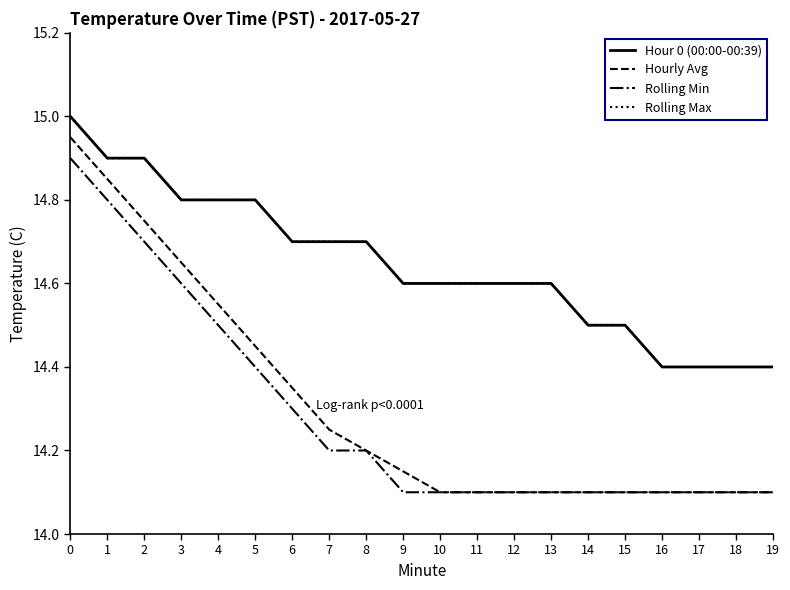

Reading right to left, what are all the values shown in this chart?

Hour 0 (00:00-00:39): 14.4	14.4	14.4	14.4	14.5	14.5	14.6	14.6	14.6	14.6	14.6	14.7	14.7	14.7	14.8	14.8	14.8	14.9	14.9	15.0
Hourly Avg: 14.1	14.1	14.1	14.1	14.1	14.1	14.1	14.1	14.1	14.1	14.2	14.2	14.2	14.3	14.4	14.6	14.7	14.8	14.8	14.9
Rolling Min: 14.1	14.1	14.1	14.1	14.1	14.1	14.1	14.1	14.1	14.1	14.1	14.2	14.2	14.3	14.4	14.5	14.6	14.7	14.8	14.9
Rolling Max: 14.4	14.4	14.4	14.4	14.5	14.5	14.6	14.6	14.6	14.6	14.6	14.7	14.7	14.7	14.8	14.8	14.8	14.9	14.9	15.0